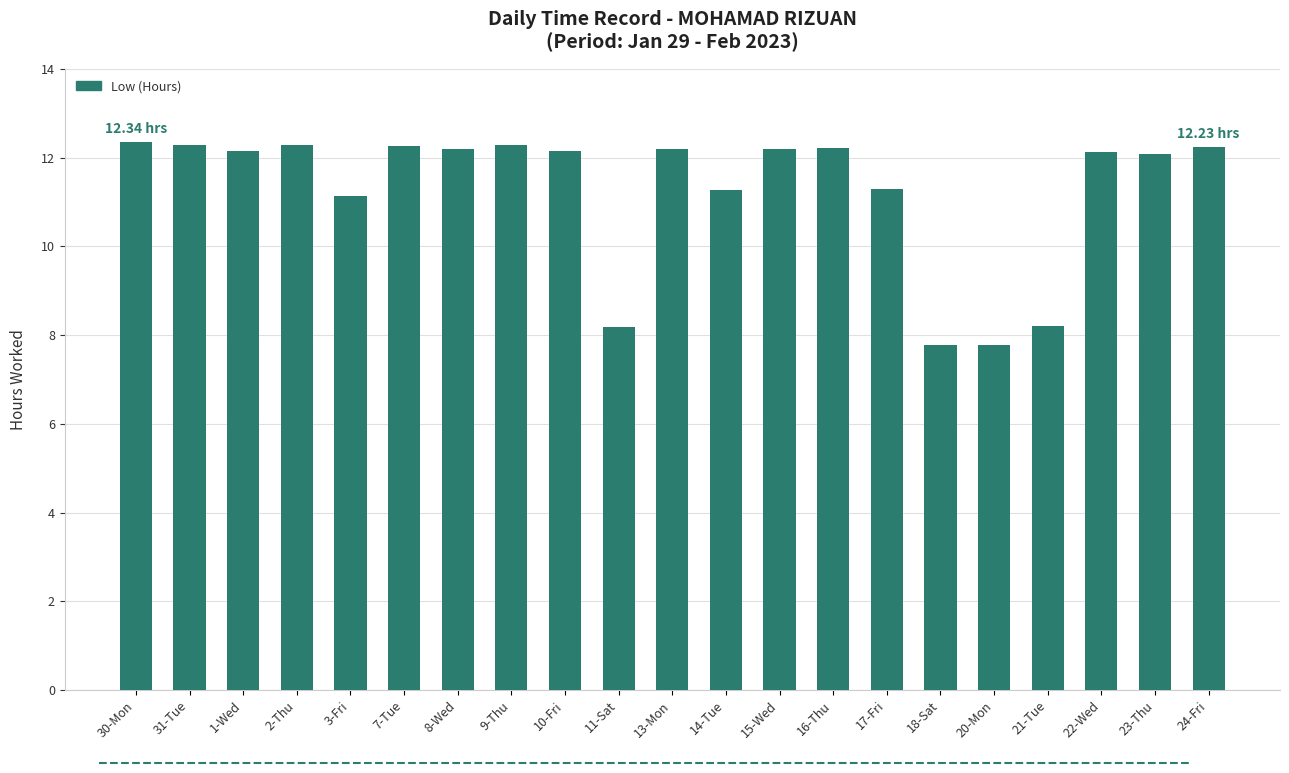

Does the chart contain stacked bars?

No